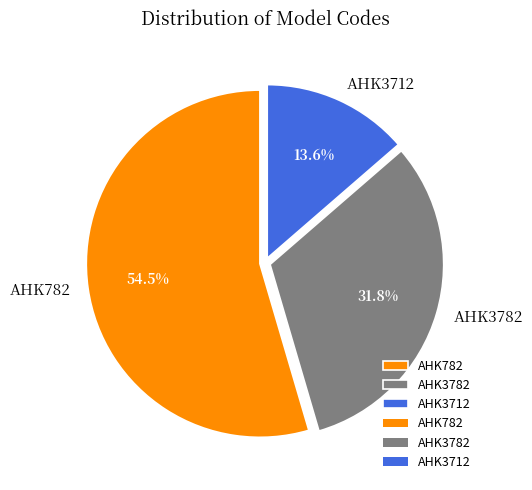

Between AHK3712 and AHK3782, which is larger?

AHK3782